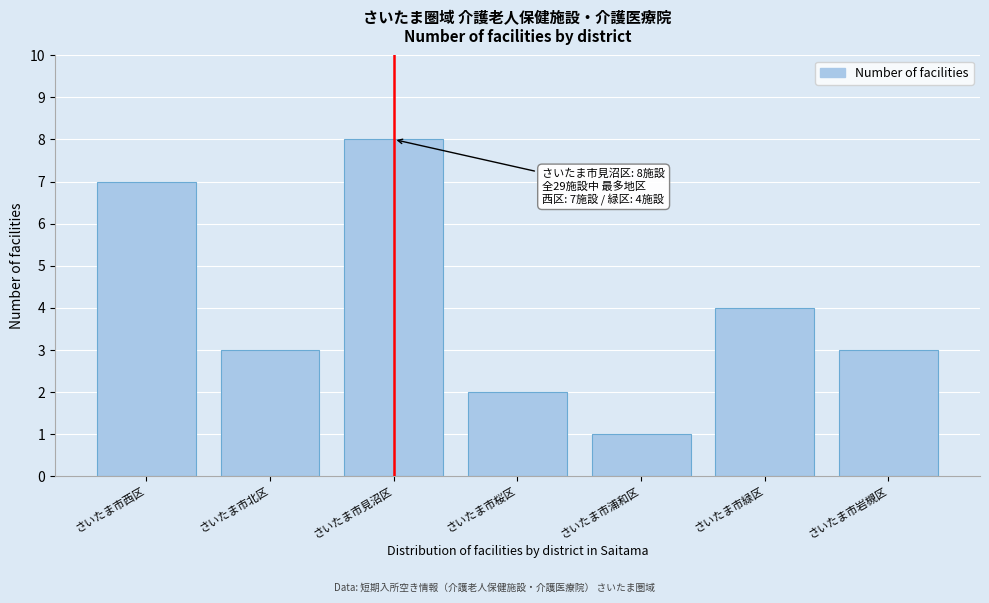

Reading left to right, transcribe all the data shown in this chart.

7	3	8	2	1	4	3